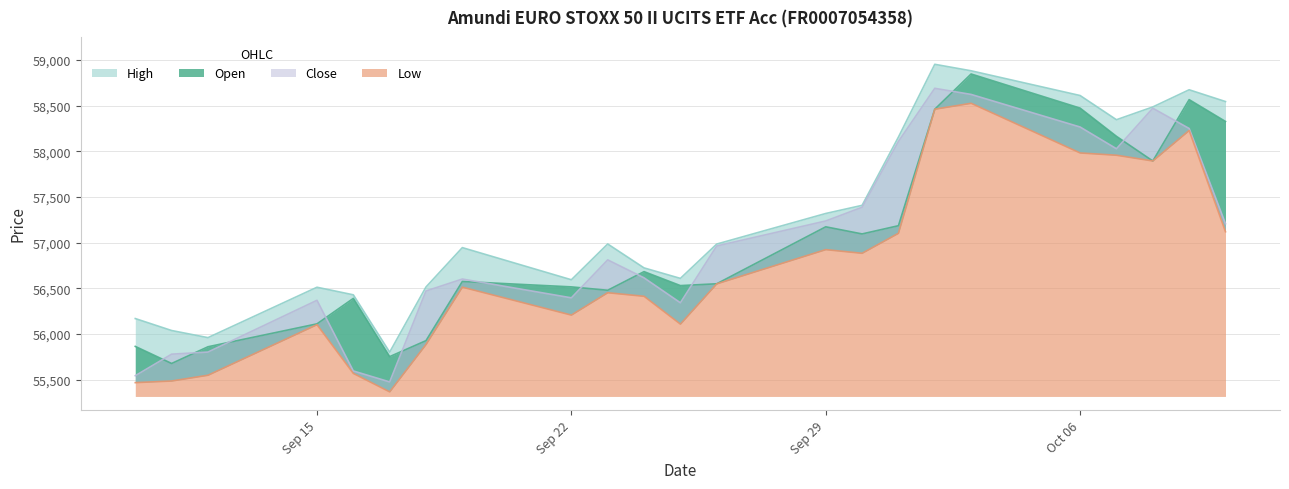

How many data points in Close are above 56811?

11